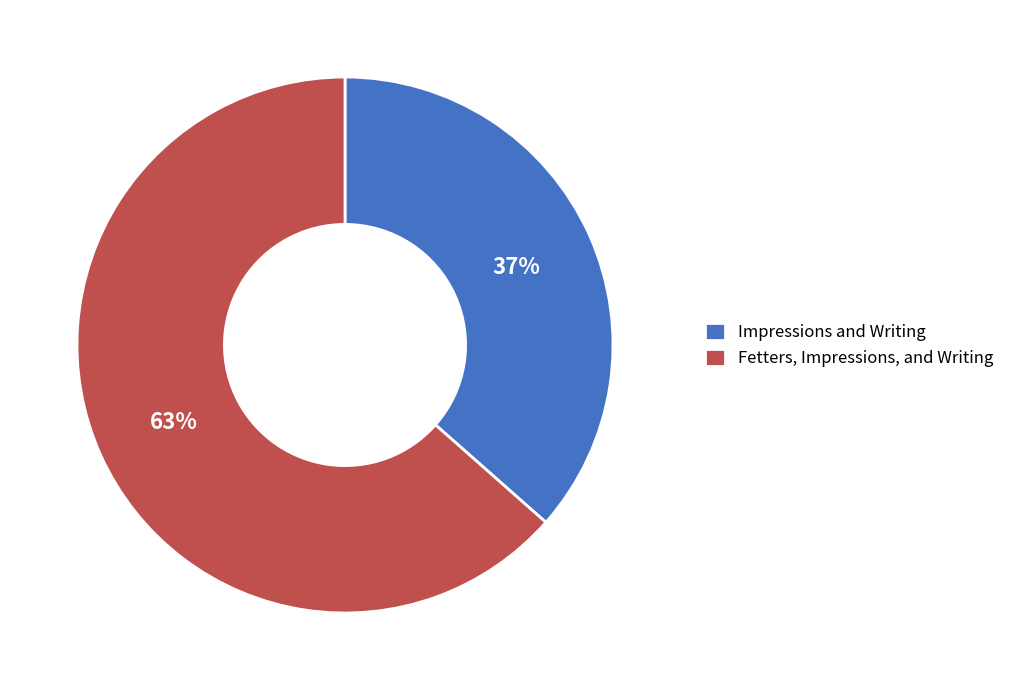

Count the number of slices in the pie.

2